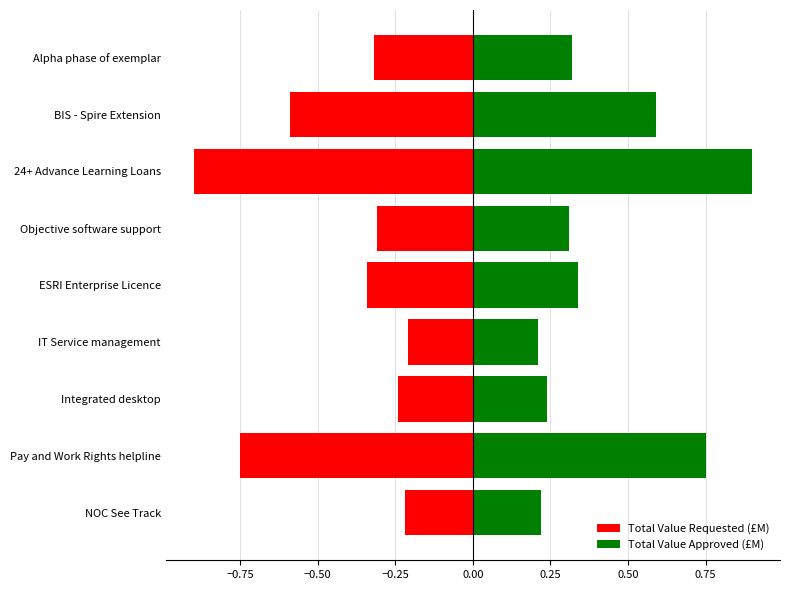

How many Total Value Approved (£M) values are between 0 and 1?

9